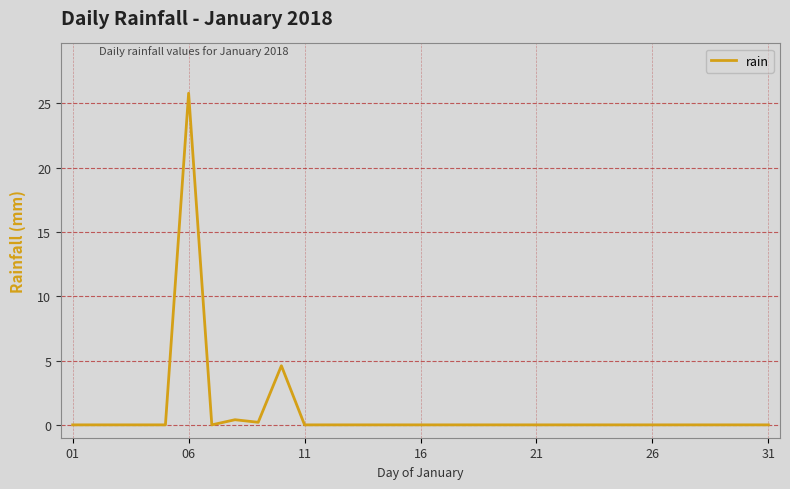

What is the greatest value displayed?

25.8